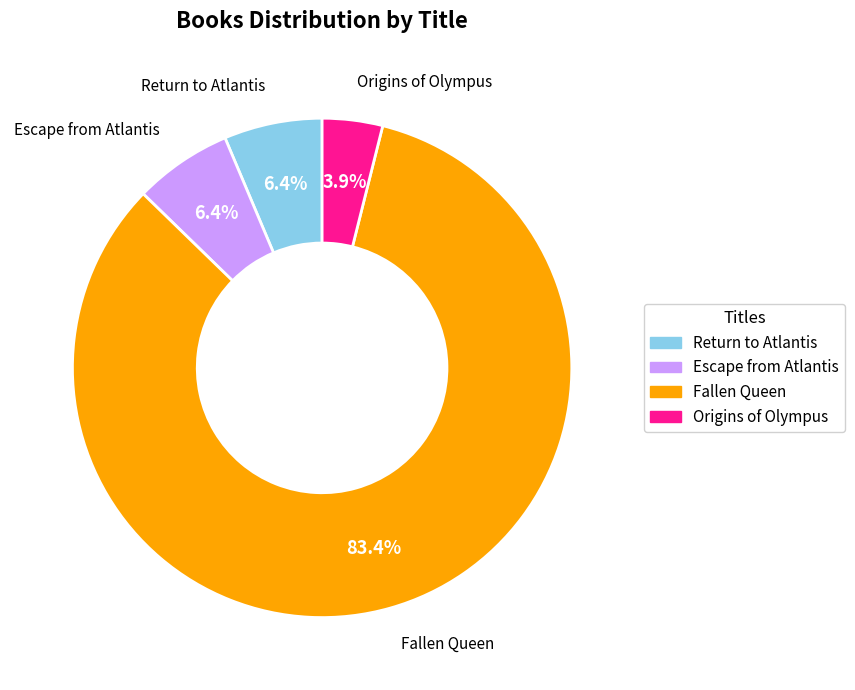

Is the sum of Return to Atlantis and Escape from Atlantis greater than half?

No